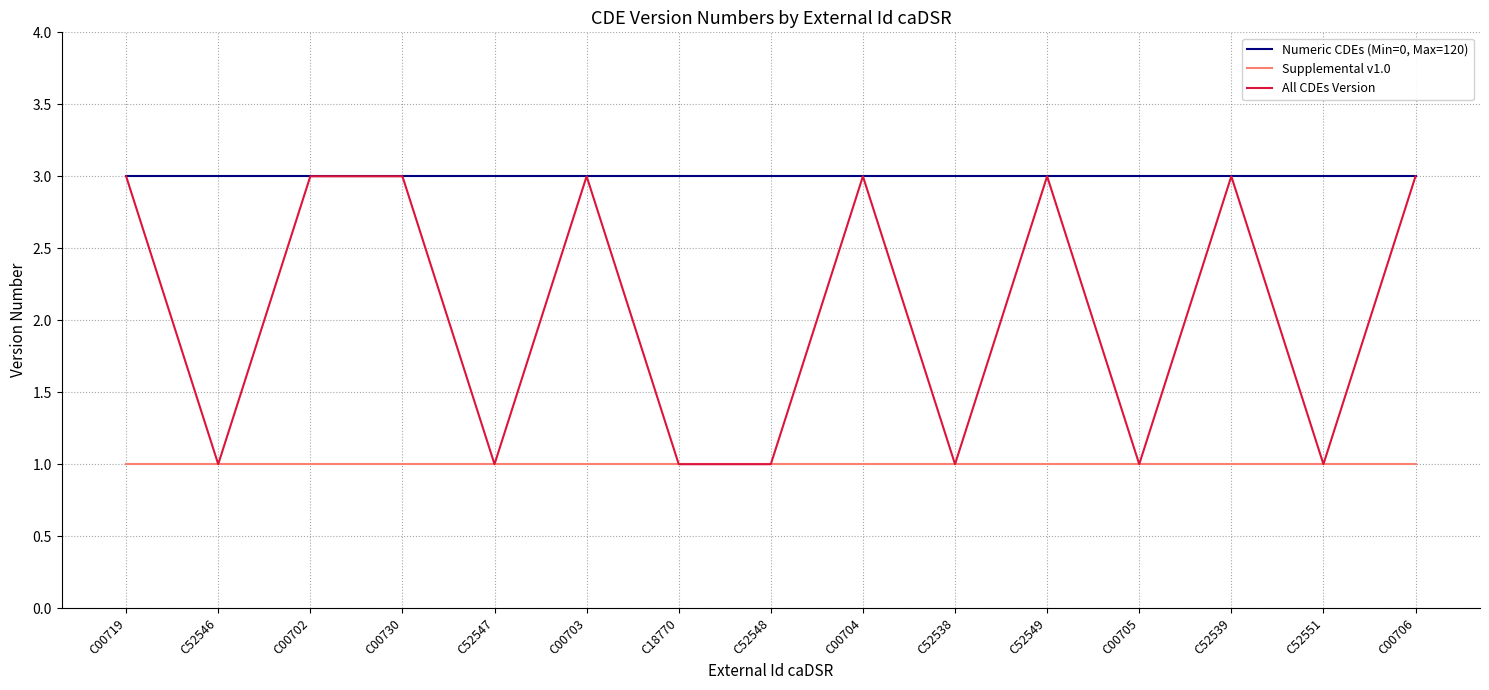

The Numeric CDEs (Min=0, Max=120) series shows 3 at C52547. True or false?

True